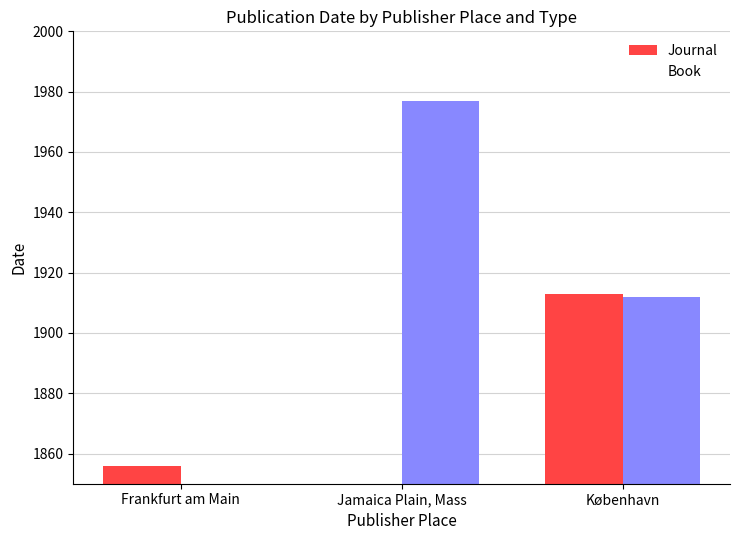

What is the difference between the Book values at Jamaica Plain, Mass and København?

65